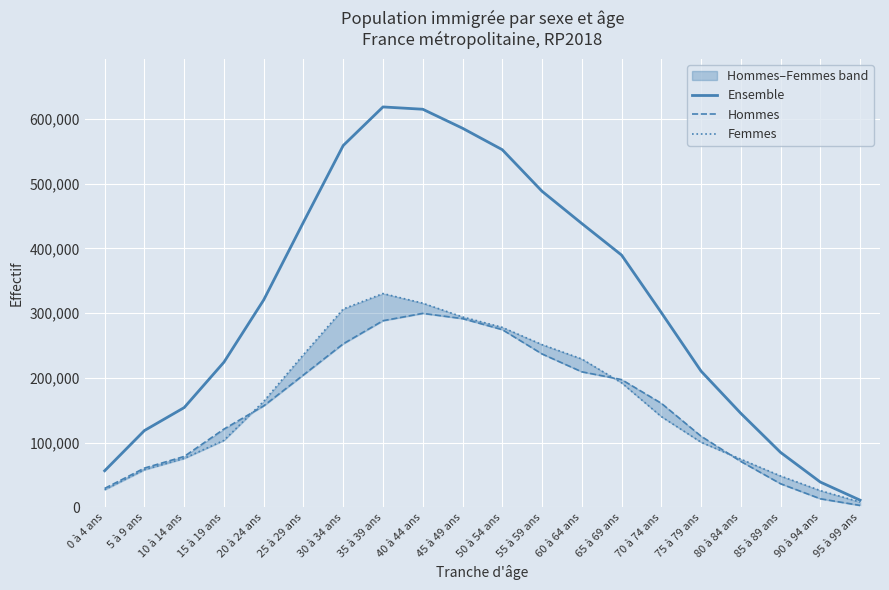

How many series are shown in this chart?

3